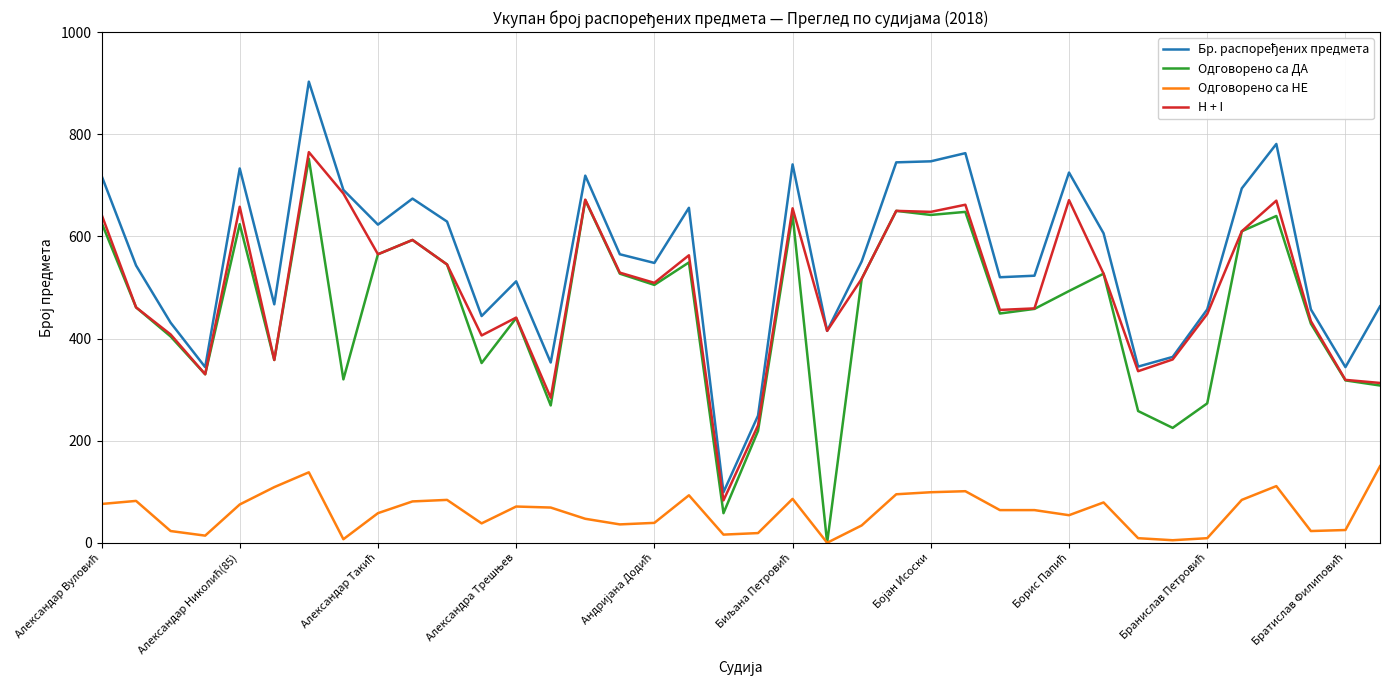

True or false: H + I and Одговорено са НЕ cross at least once.

False